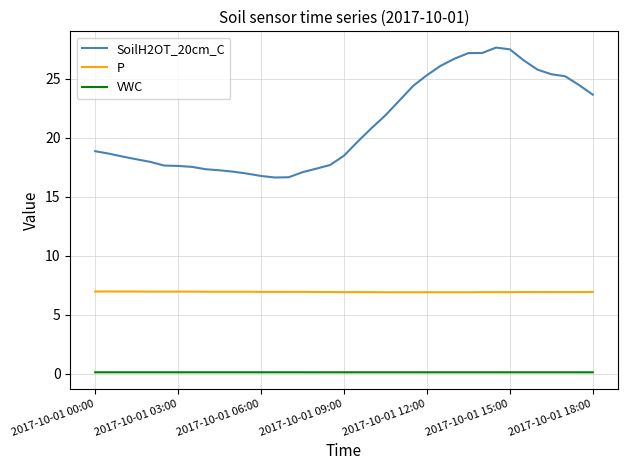

Which series has the widest spread of values?

SoilH2OT_20cm_C